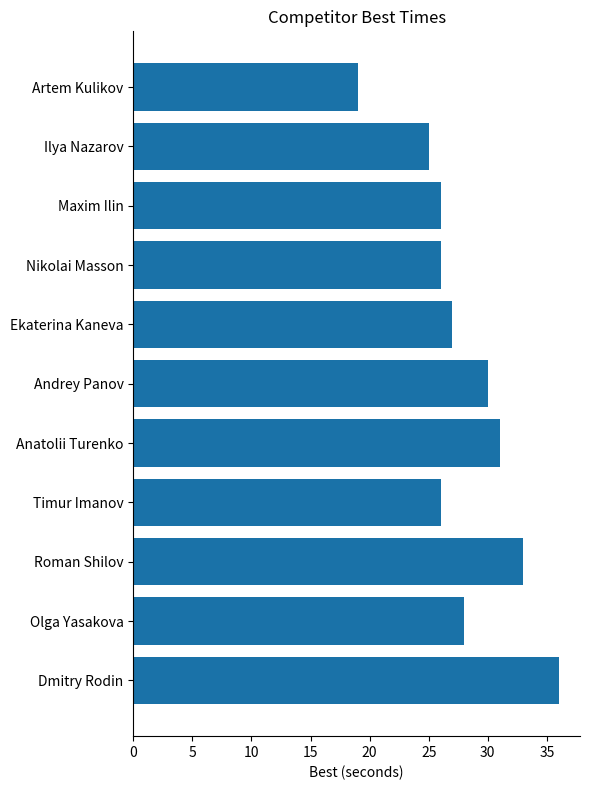

What is the average value?

28